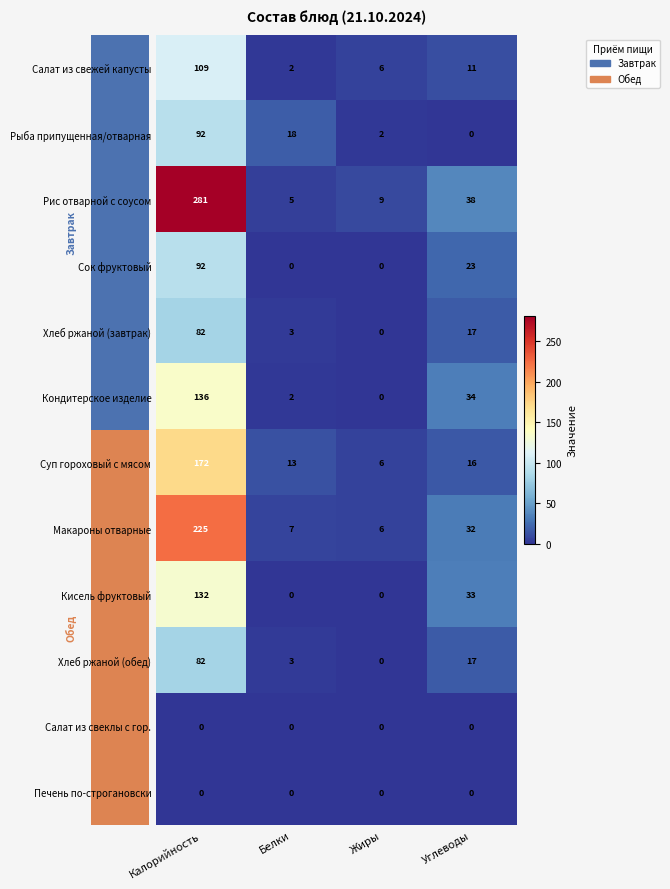

Is it true that Суп гороховый с мясом equals 22 at Углеводы?

False